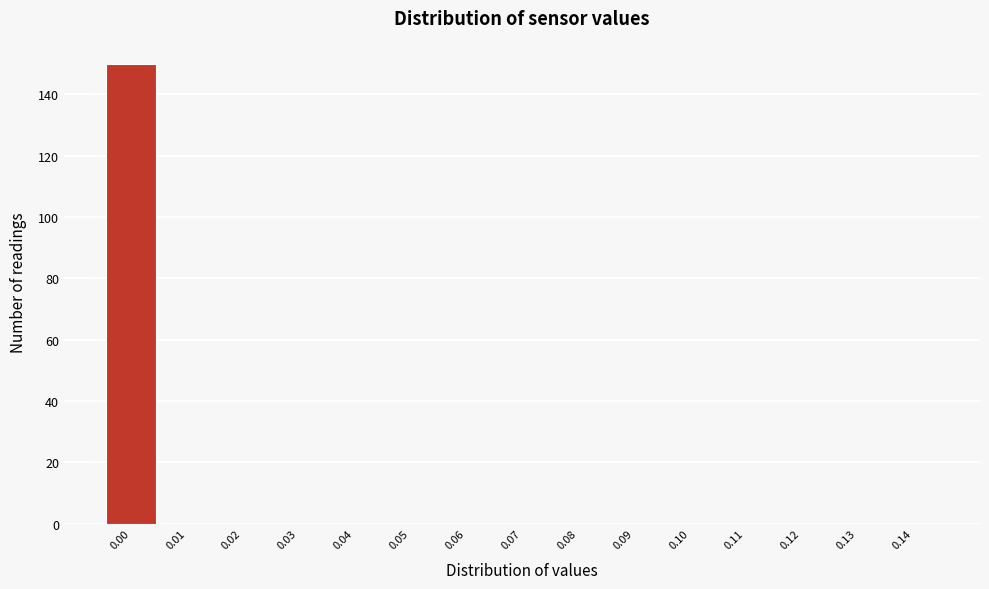

Reading left to right, list every bar in this chart as the range it spans on the x-axis followed by its height. The values are not printed on the chart, so give them approximately, as read against the axis.

-0.005 to 0.005: 150
0.005 to 0.015: 0
0.015 to 0.025: 0
0.025 to 0.035: 0
0.035 to 0.045: 0
0.045 to 0.055: 0
0.055 to 0.065: 0
0.065 to 0.075: 0
0.075 to 0.085: 0
0.085 to 0.095: 0
0.095 to 0.105: 0
0.105 to 0.115: 0
0.115 to 0.125: 0
0.125 to 0.135: 0
0.135 to 0.145: 0